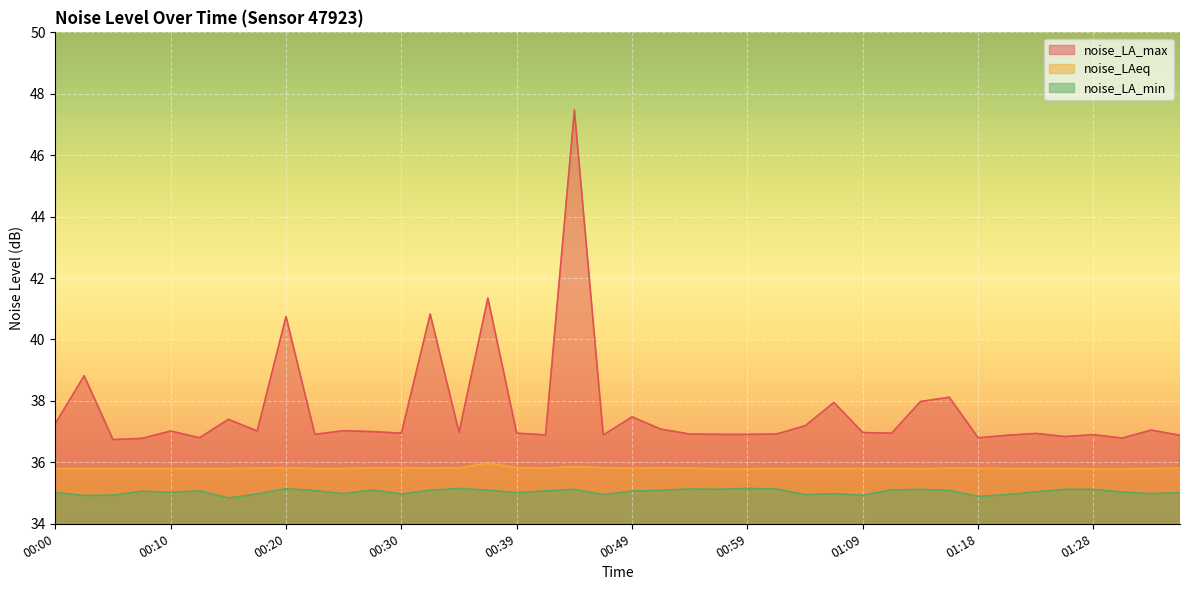

In noise_LA_min, how many points are higher than both neighbors (excluding endpoints)?

10